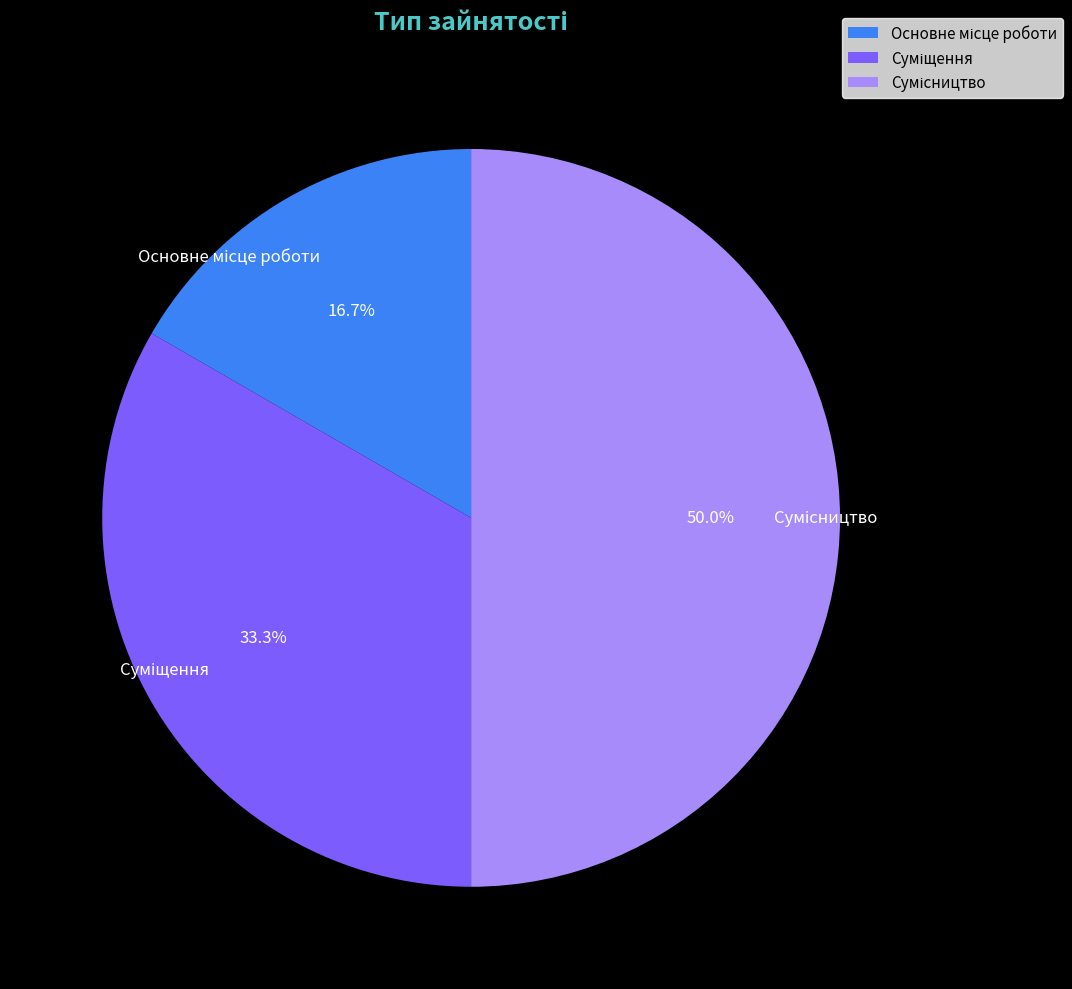

To the nearest percent, what portion does Основне місце роботи represent?

17%